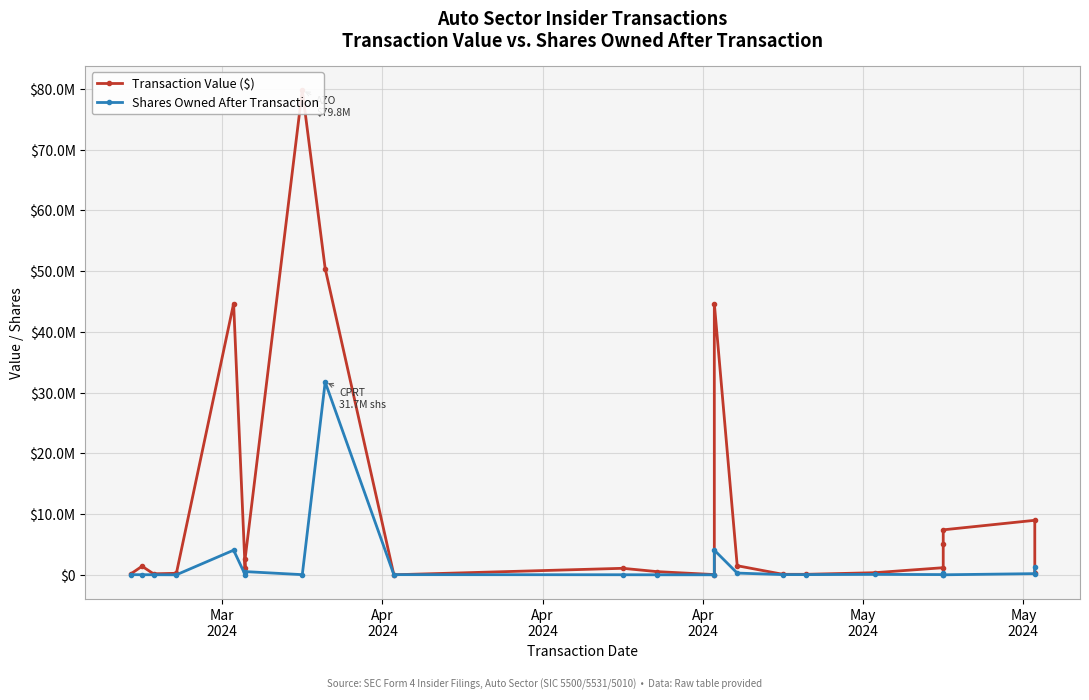

Reading left to right, what are all the values shown in this chart?

Transaction Value ($): 124480	1408320	159937	246480	44657911	1167002	2562887	79778424	50413950	1199	1067703	520035	35110	44657911	1493927	77157	77157	343172	1167002	5032498	7401000	8970526	248928
Shares Owned After Transaction: 20544	12087	10448	716	4052963	33965	526718	23867	31724241	25151	6977	534	2228	4052963	281577	32173	32173	68489	33965	221747	0	190262	1234731